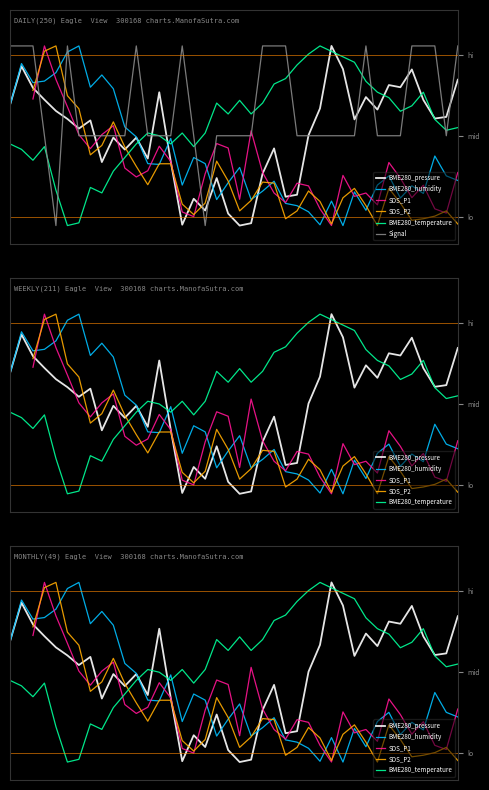

Count the Signal values in the range 0 to 1.

40